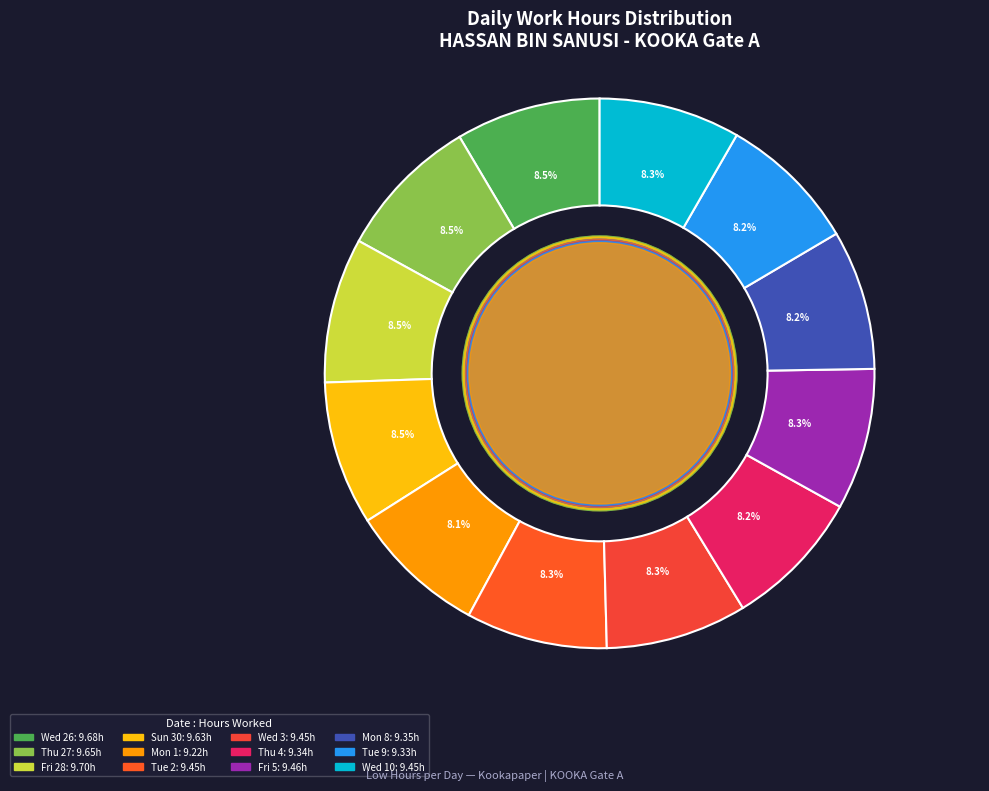

What is the ratio of the value at Mon 1 to the value at Wed 10?

1.0